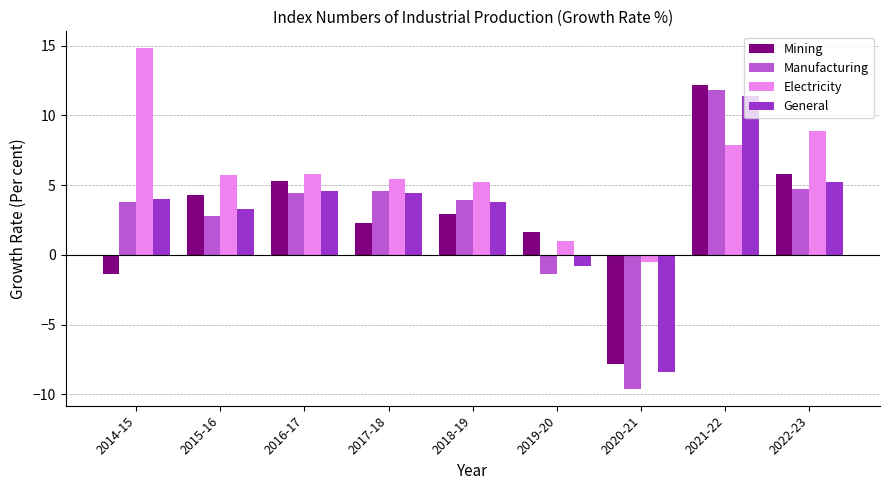

How many data points in Manufacturing are less than 3?

3